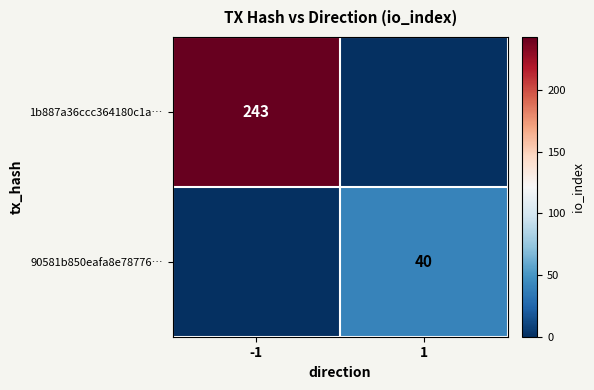

Is the value of 90581b850eafa8e78776… at 1 greater than the value of 1b887a36ccc364180c1a… at -1?

No